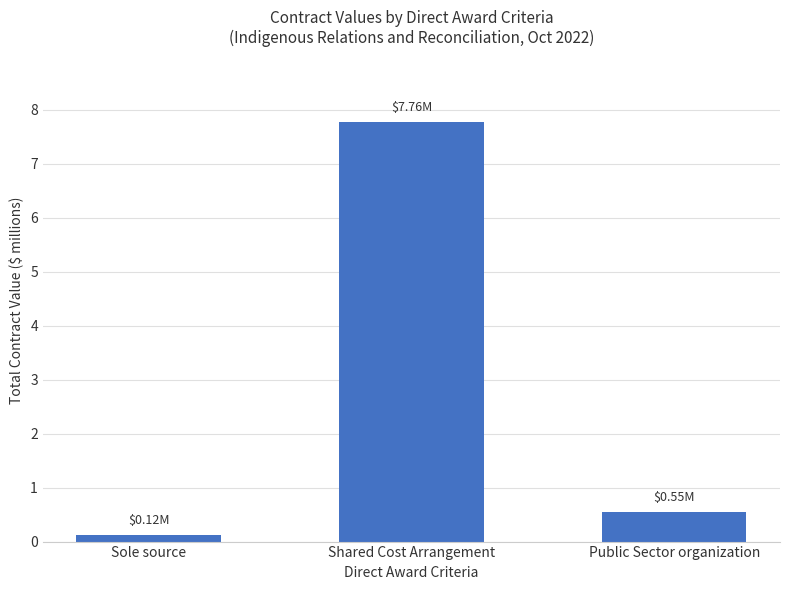

Which category has the highest value across all series?

Shared Cost Arrangement